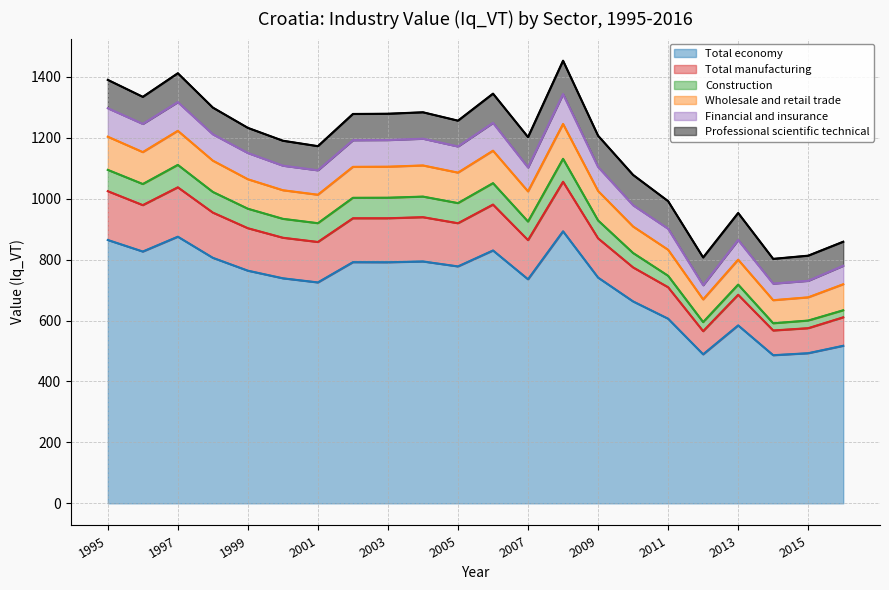

Is it true that Construction equals 1048.3 at 1996?

True